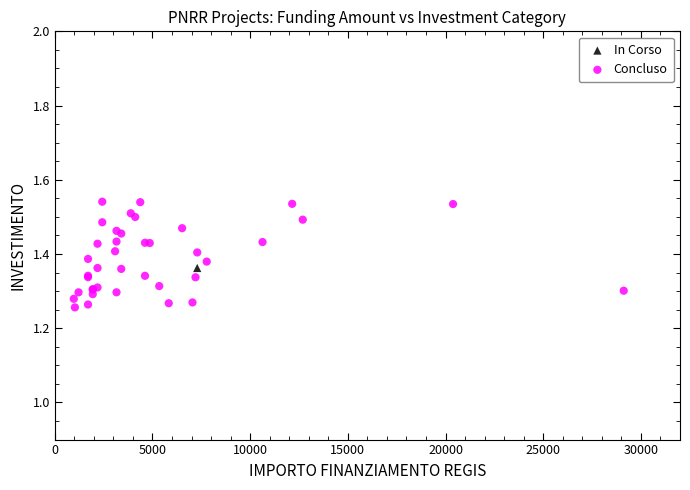

What are all the series names shown in the legend?

In Corso, Concluso